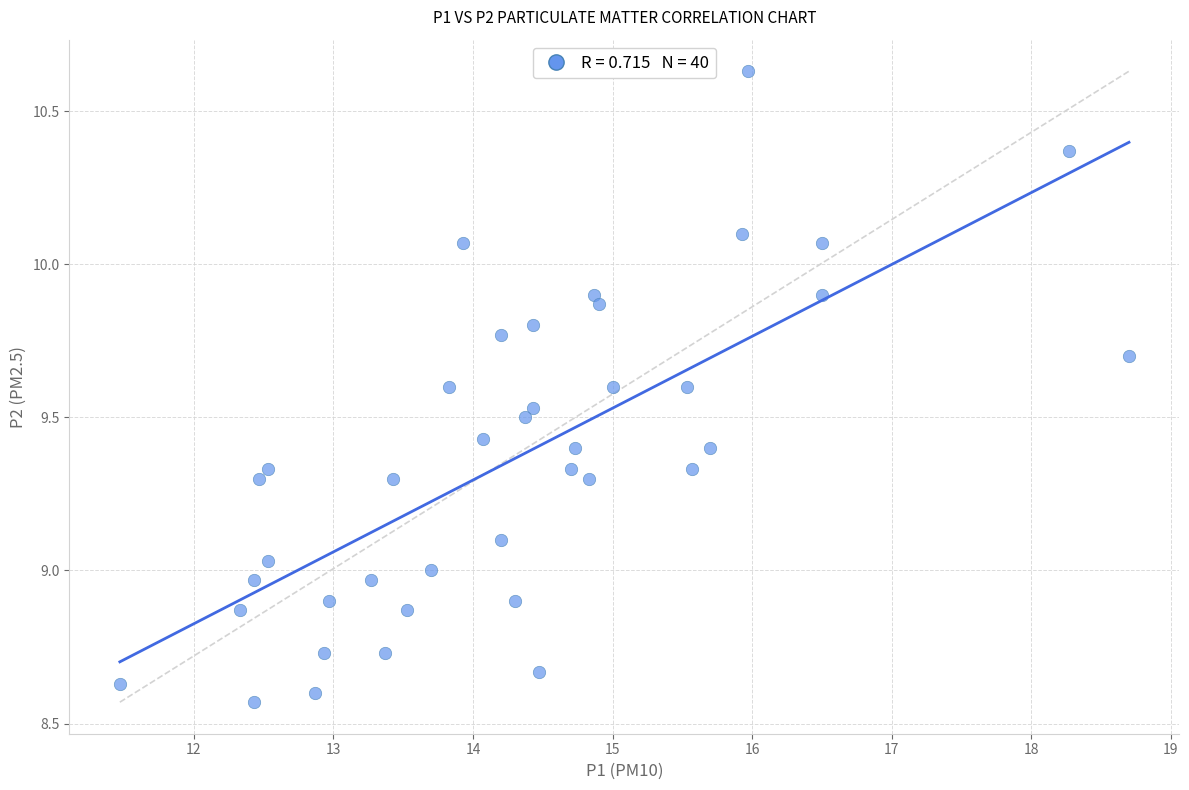

What is the range of X values (max minus min)?

7.2